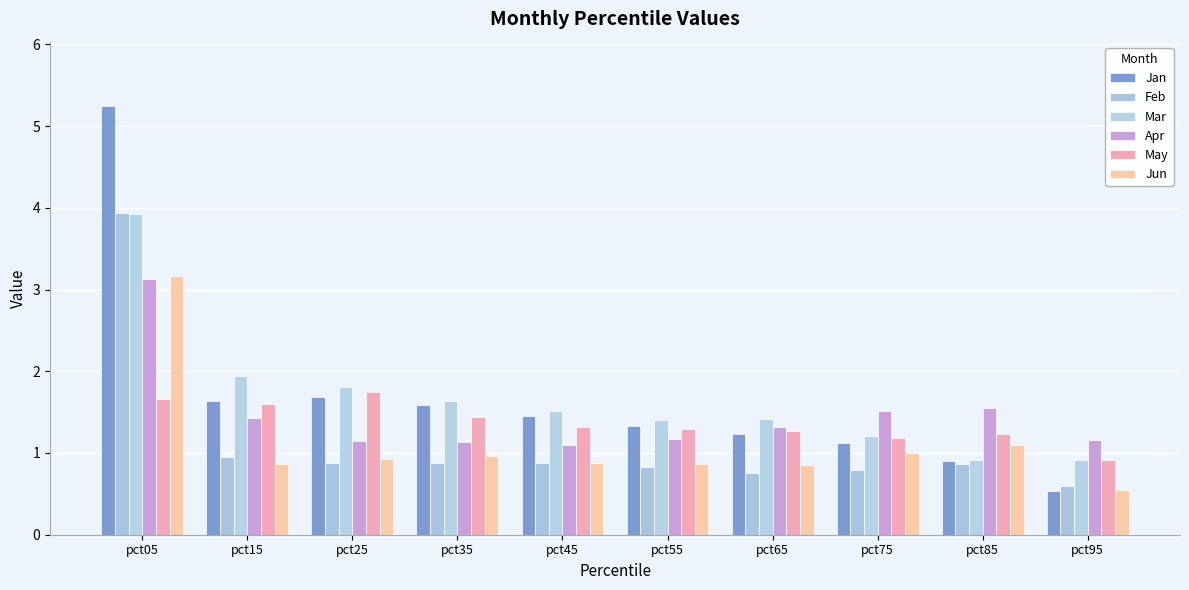

How many series are shown in this chart?

6